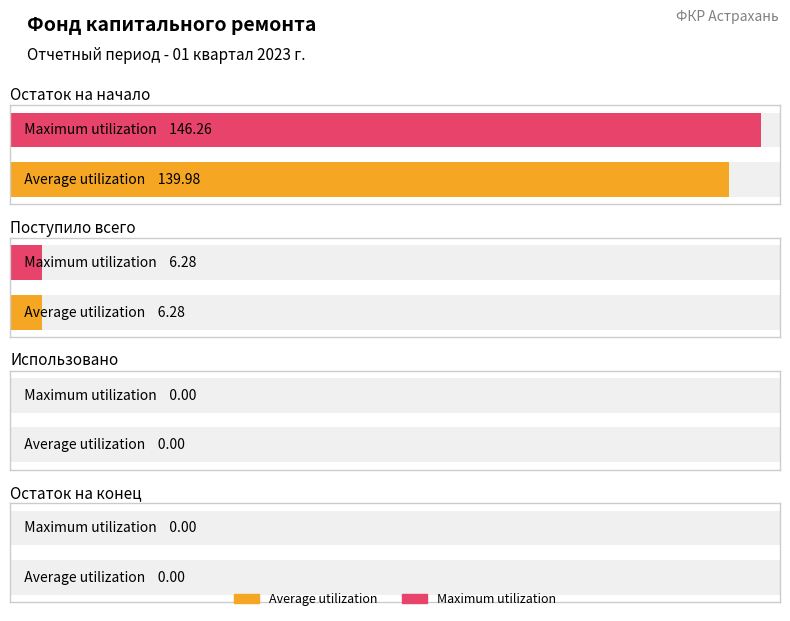

What is the difference between the maximum and minimum values in the Maximum utilization series?

146.3